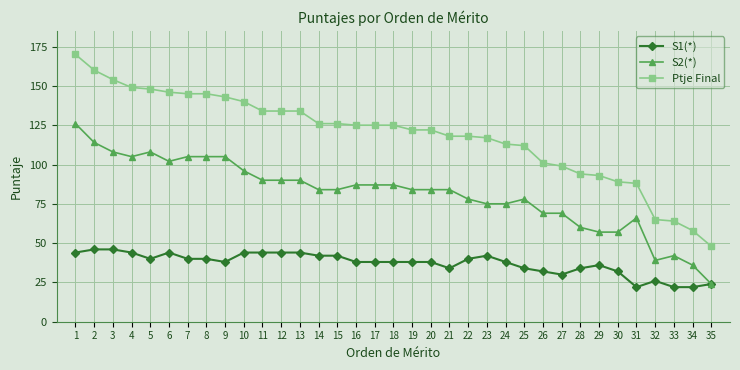

Is this an area chart (filled region under the line)?

No